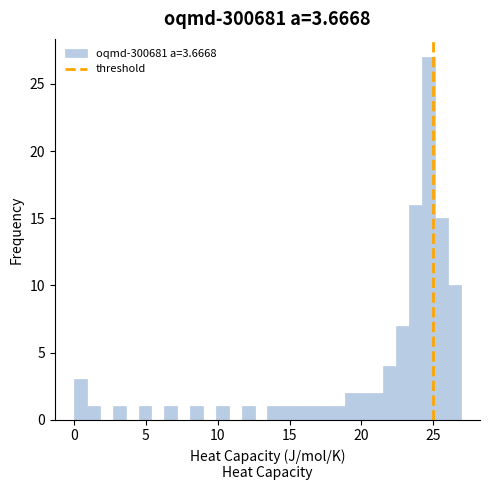

Around what value on the x-axis is the tallest bar? Give the approximate position of its centre, as read against the axis.

24.5